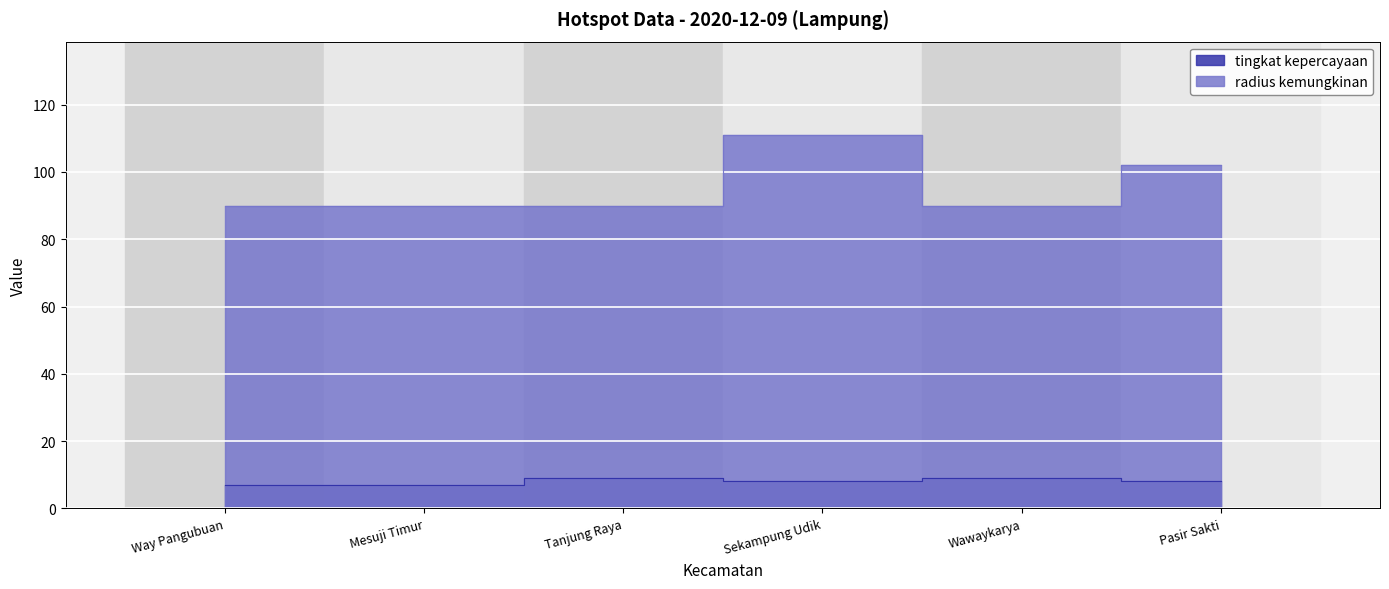

At which label is radius kemungkinan closest to 100?

Pasir Sakti